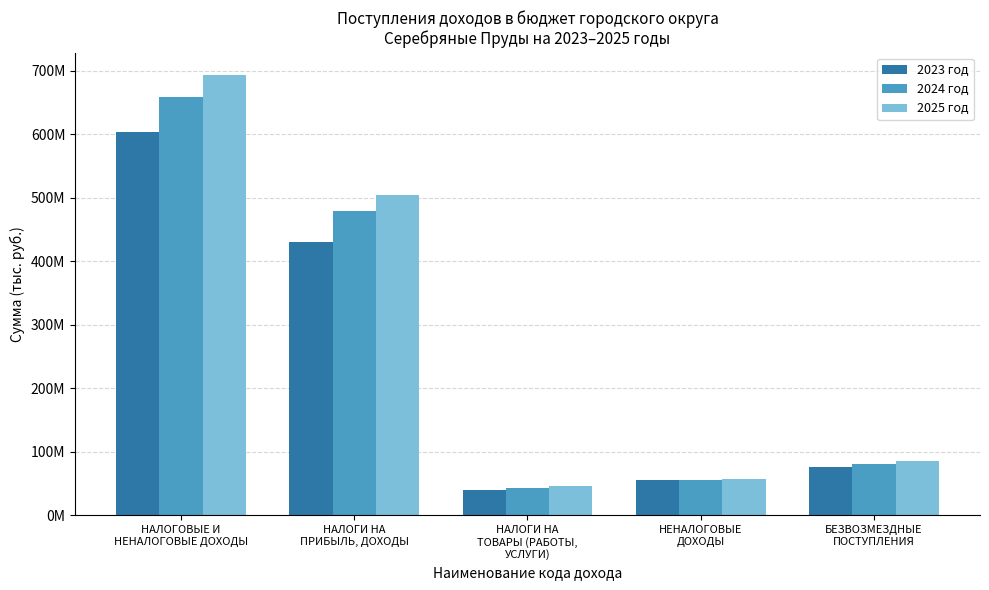

Which series changed the most between НАЛОГИ НА
ТОВАРЫ (РАБОТЫ,
УСЛУГИ) and БЕЗВОЗМЕЗДНЫЕ
ПОСТУПЛЕНИЯ?

2025 год